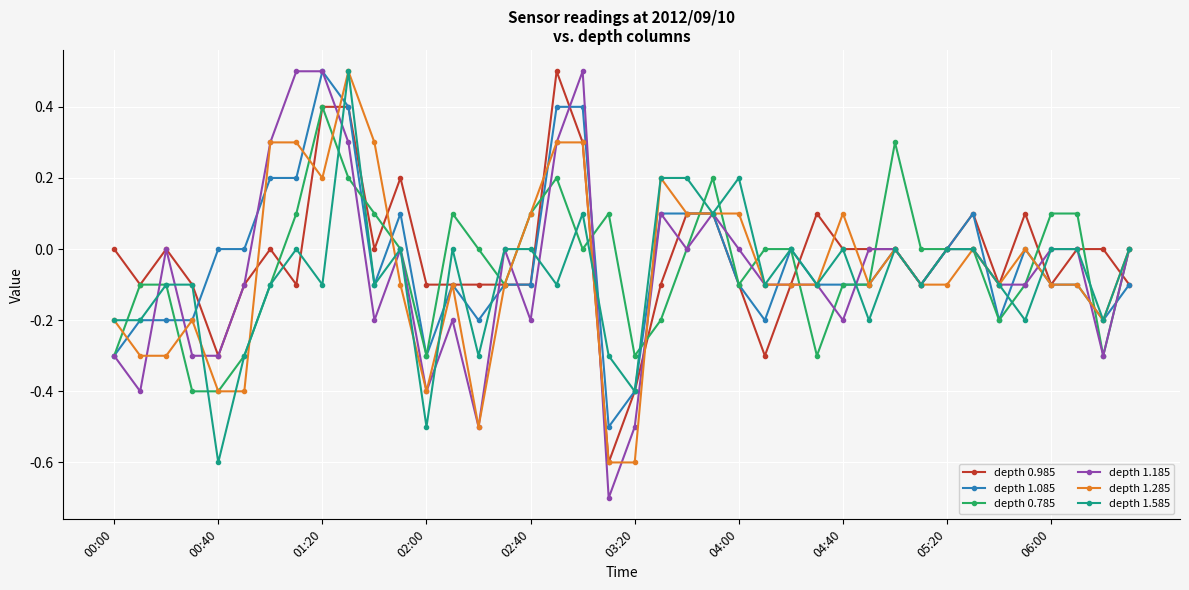

Which series has the widest spread of values?

depth 1.185